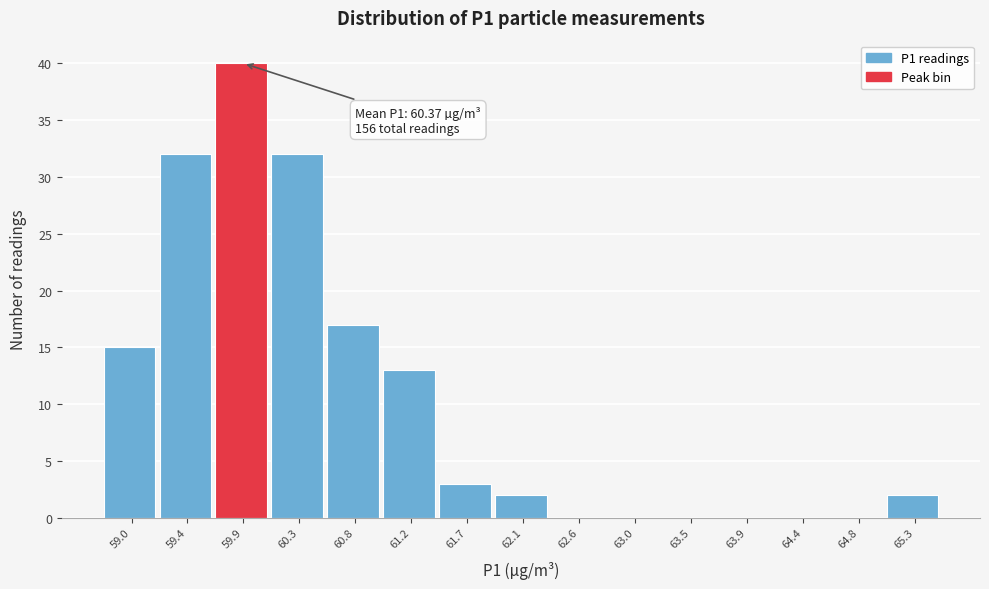

Reading left to right, list all the values displayed in this chart.

59.0=15	59.4=32	59.9=40	60.3=32	60.8=17	61.2=13	61.7=3	62.1=2	62.6=0	63.0=0	63.5=0	63.9=0	64.4=0	64.8=0	65.3=2